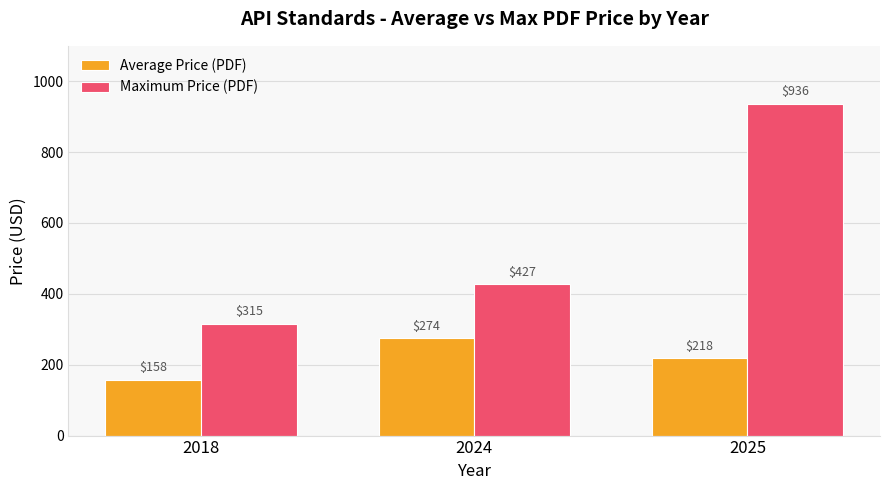

What is the difference between the second highest and minimum values in the Average Price (PDF) series?

60.8